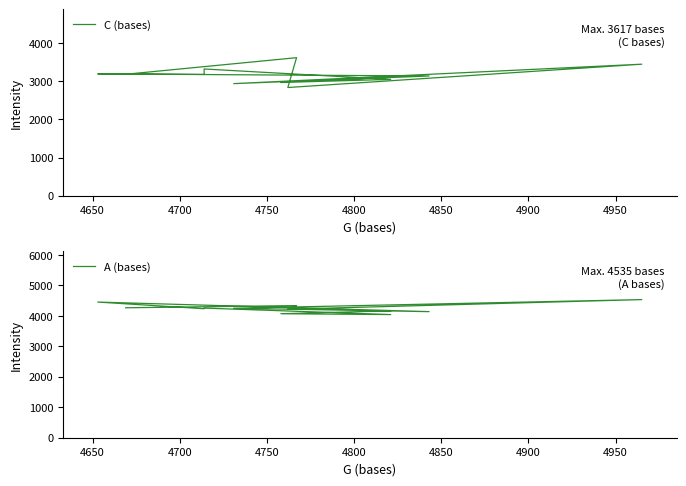

What is the minimum value for A (bases)?

4043.5